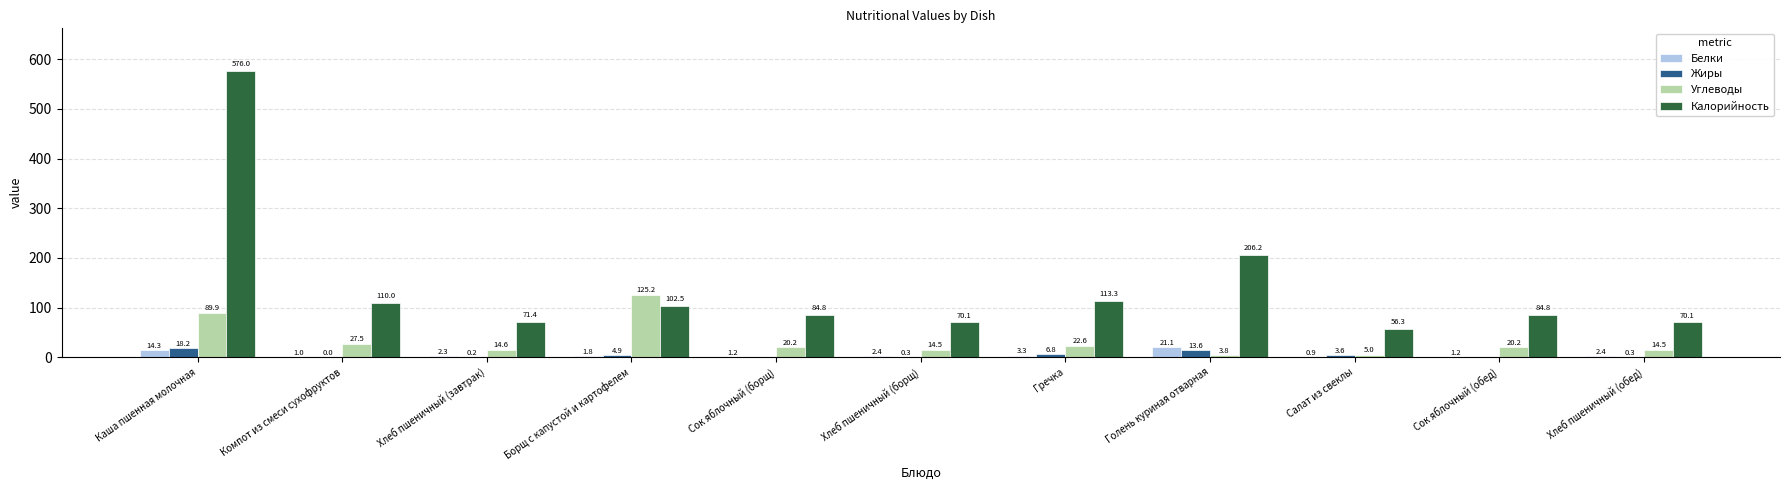

The value of Жиры at Хлеб пшеничный (завтрак) is 0.2. True or false?

True